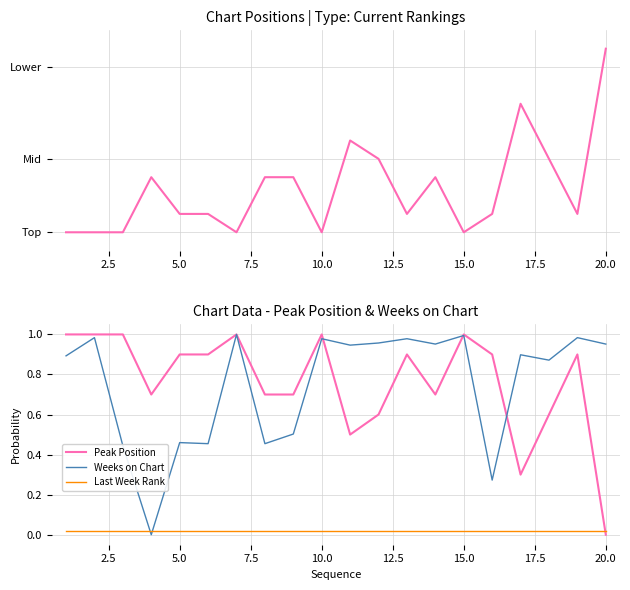

The value of Last Week Rank at 11 is 0.0. True or false?

False